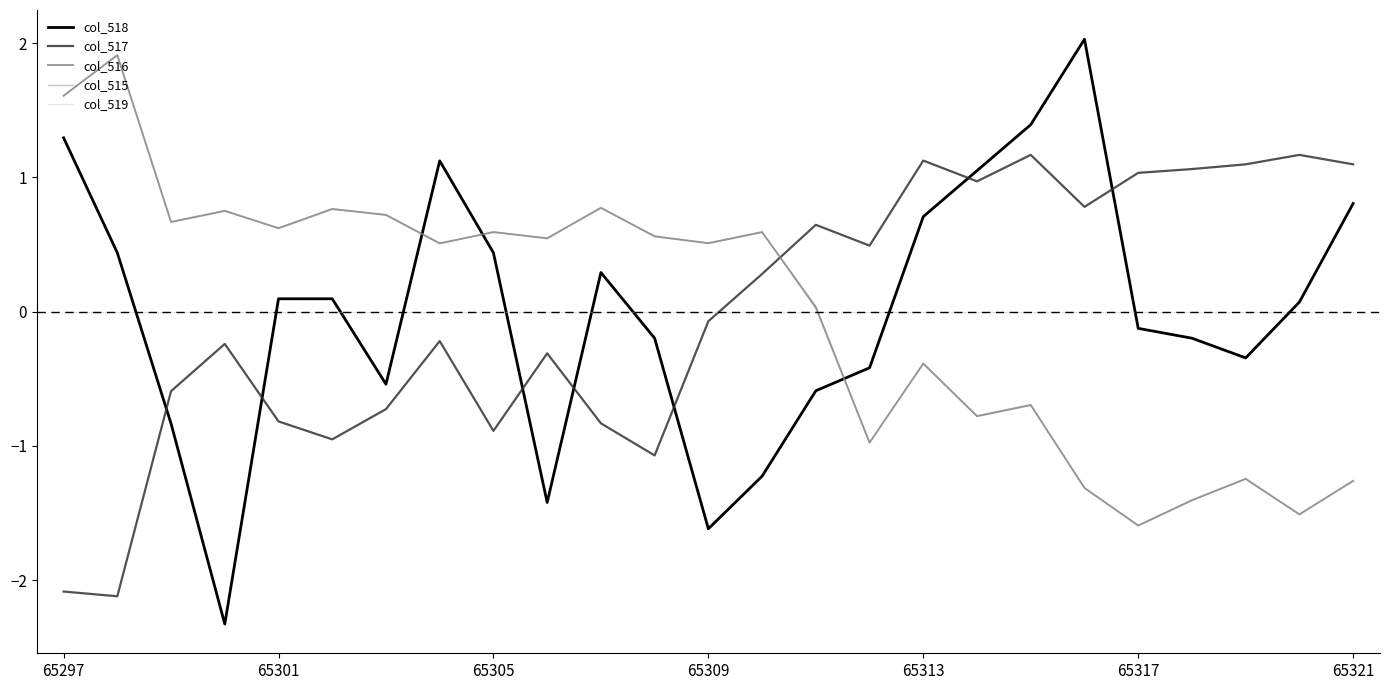

How many values in the col_516 series are below 0?

10